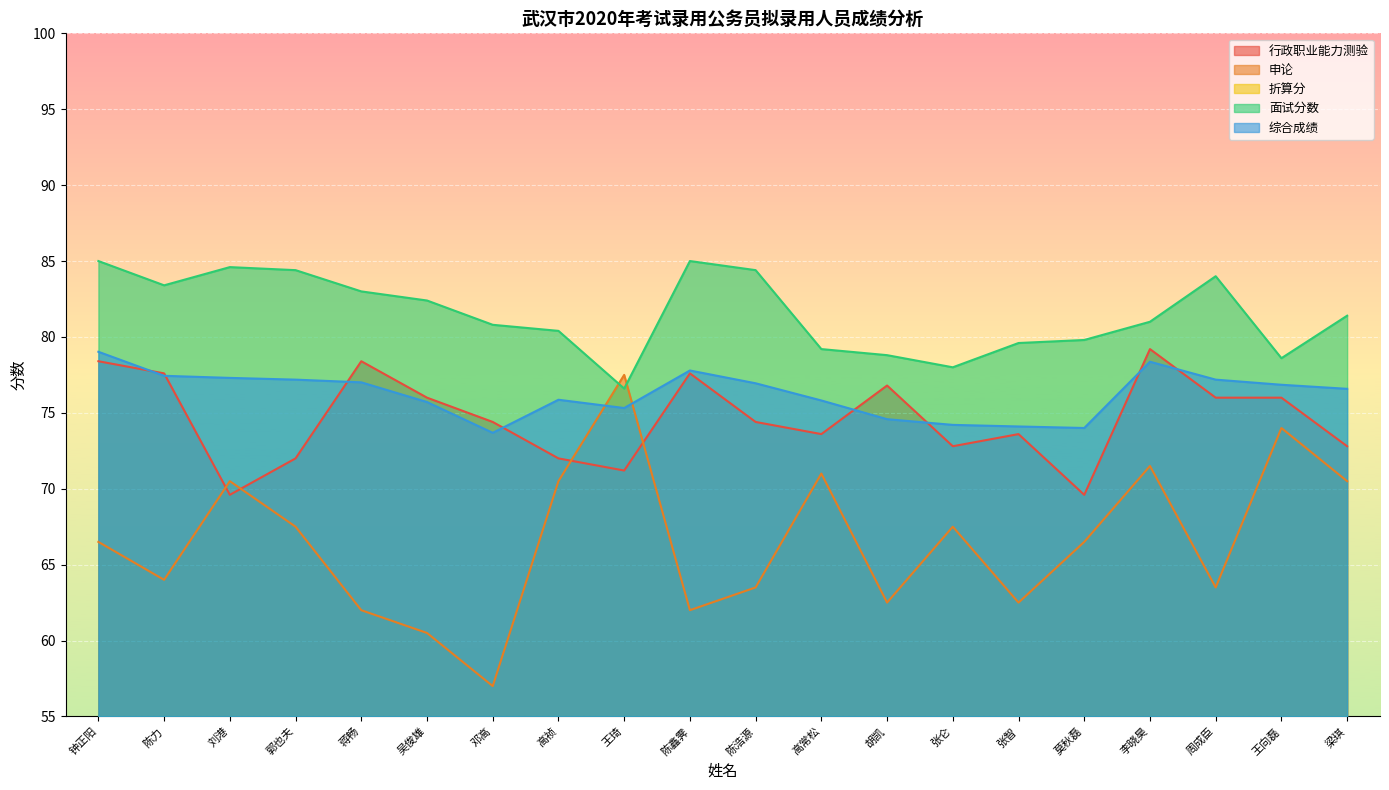

How many data points in 申论 are above 66?

11